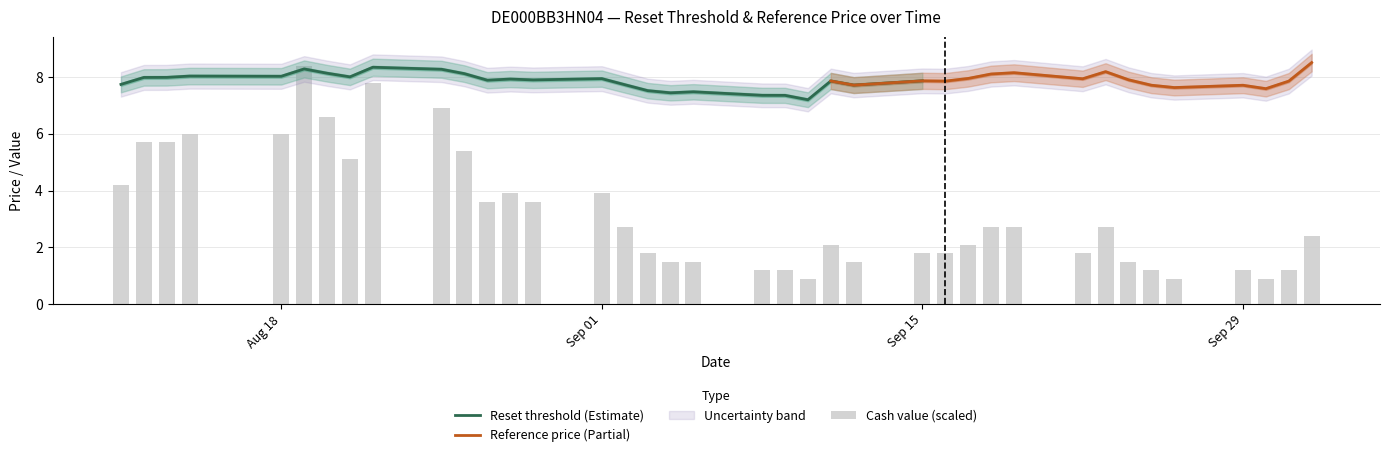

The value of Reset threshold (Estimate) at Sep 15 is 7.9. True or false?

True